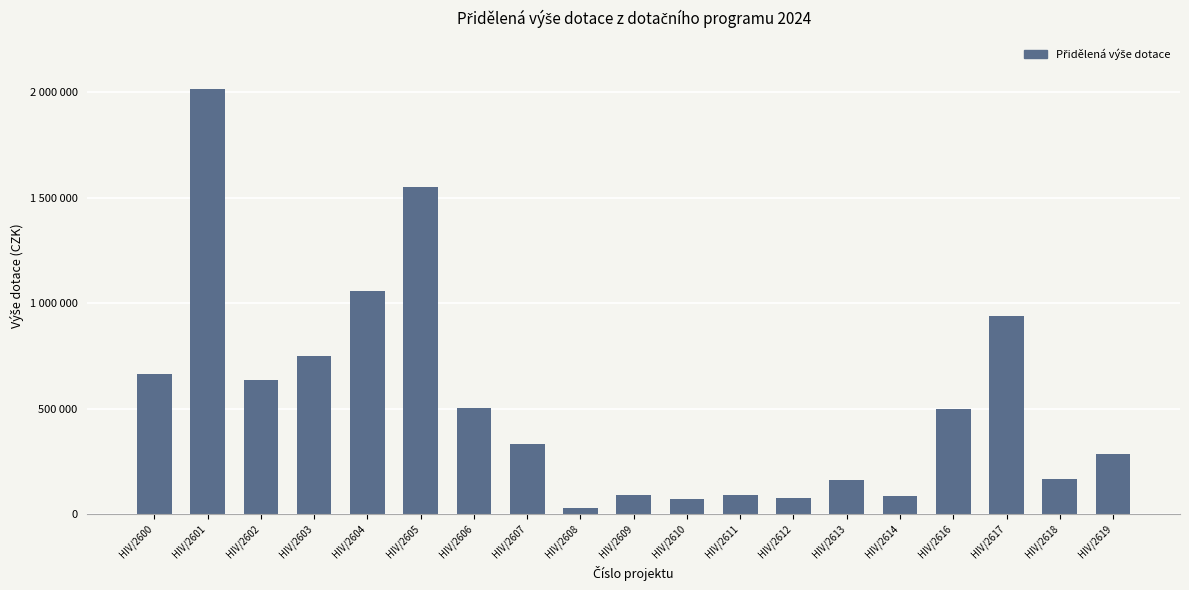

Where is the data nearest to the value 1020768?

HIV/2604